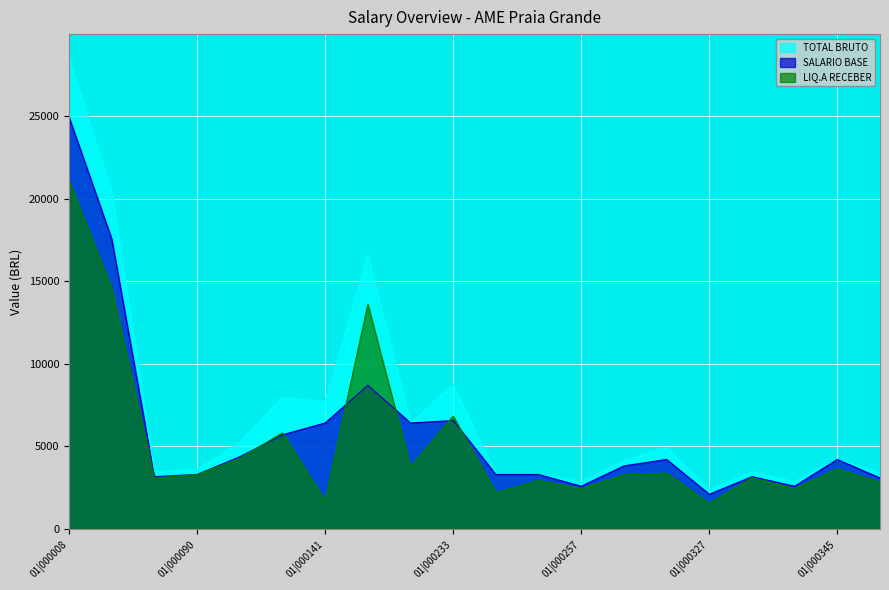

Count the number of categories in the chart.

20